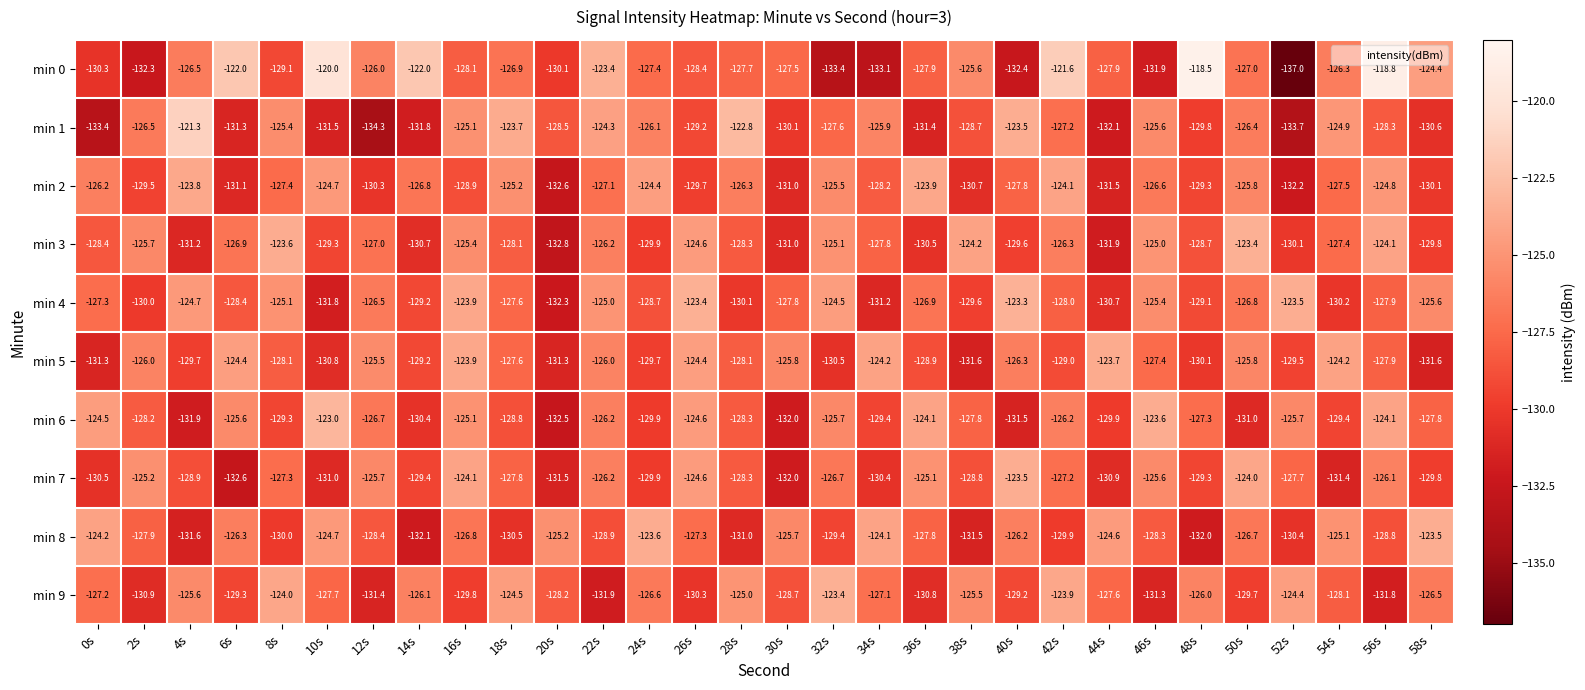

Count the number of categories in the chart.

30